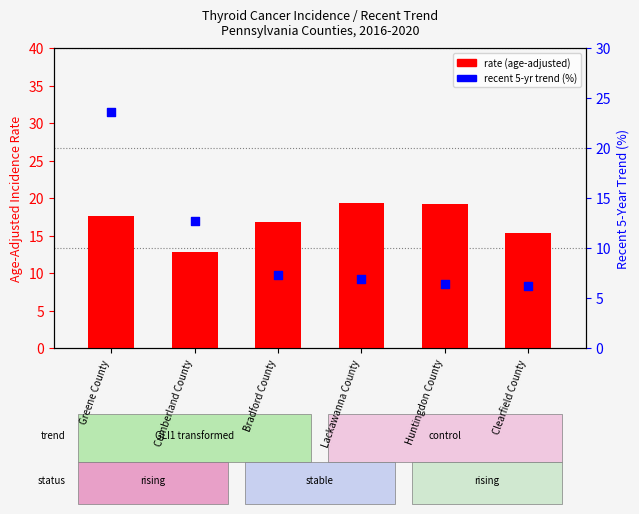

Which series contains the highest Y value?

trend